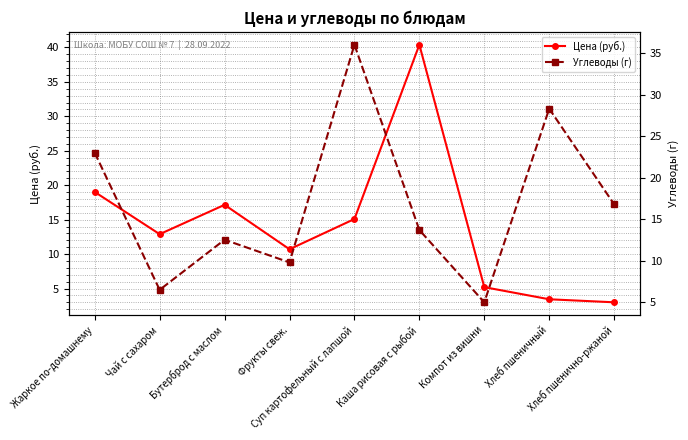

Reading left to right, extract all data points from this chart.

Цена (руб.): 19.0	12.9	17.1	10.7	15.1	40.4	5.2	3.4	3.0
Углеводы (г): 23.0	6.5	12.5	9.8	36.0	13.7	5.0	28.3	16.8